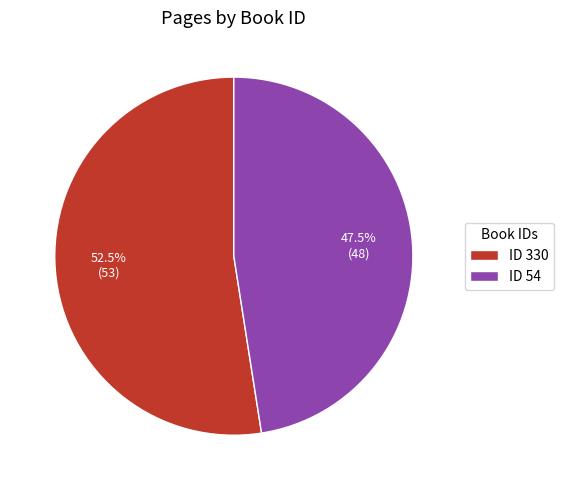

Between ID 54 and ID 330, which is larger?

ID 330